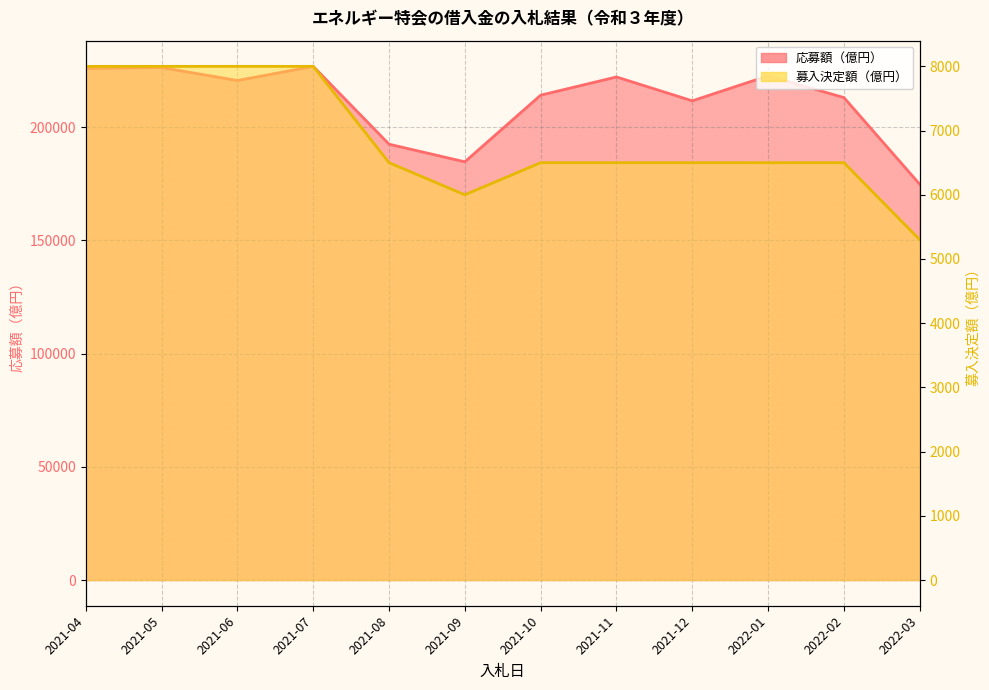

What is the difference between the second highest and second lowest values in the 応募額（億円） series?

41646.0